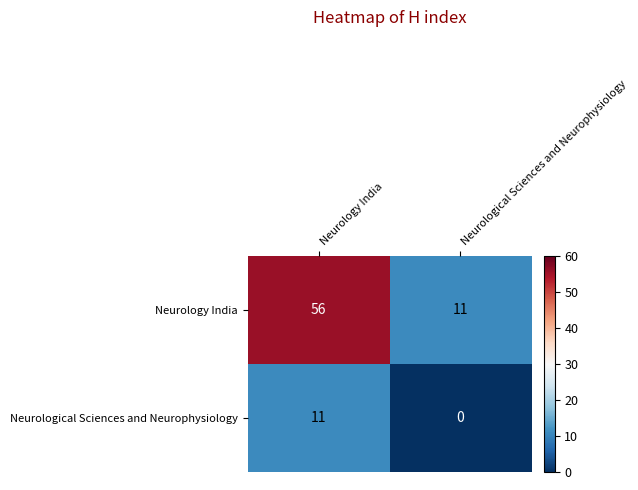

At Neurological Sciences and Neurophysiology, list the series in order from largest to smallest.

Neurology India, Neurological Sciences and Neurophysiology